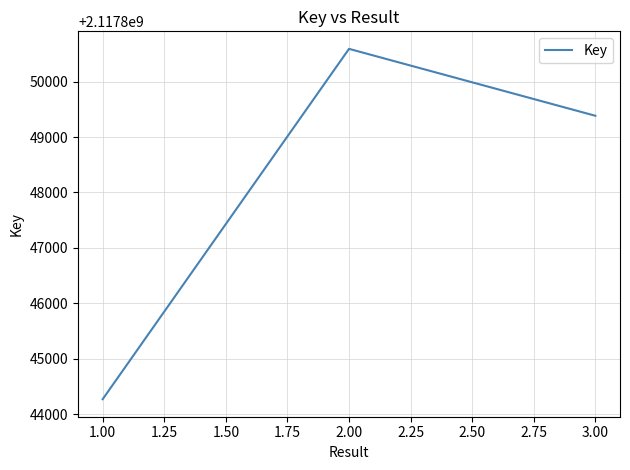

List the labels in order of value, largest first.

2.00, 3.00, 1.00